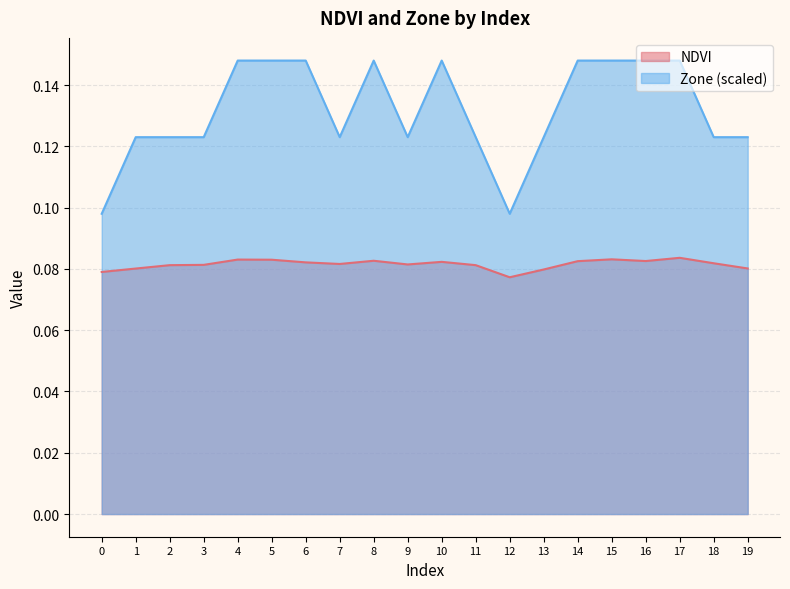

True or false: Zone and NDVI cross at least once.

False